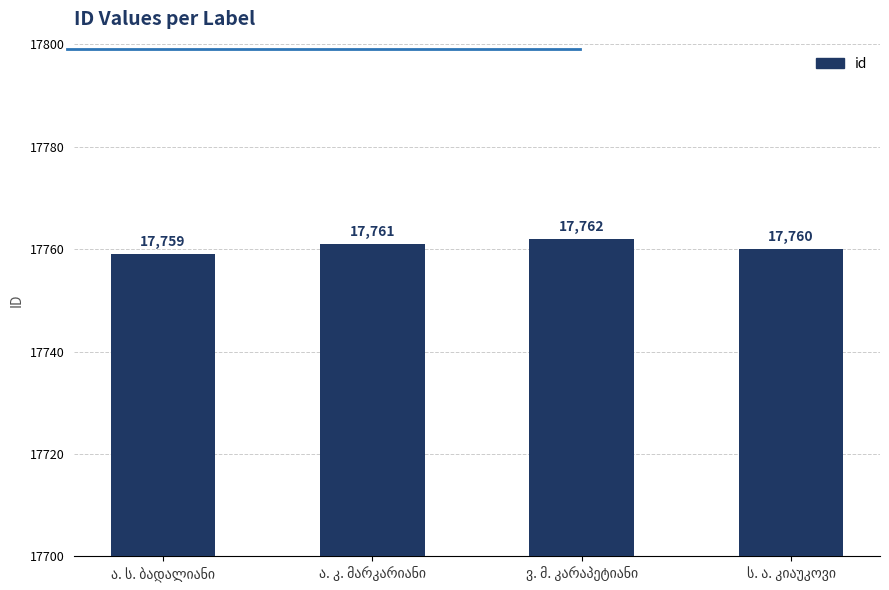

What is the value of the 3rd bar from the left?

17762